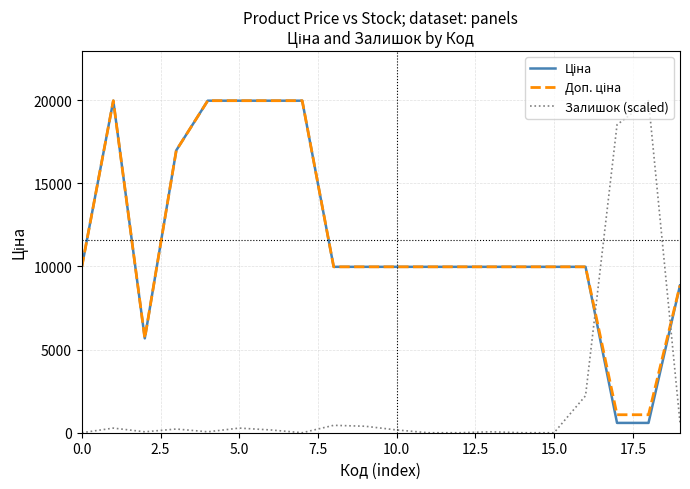

What is the greatest value displayed?

19964.2